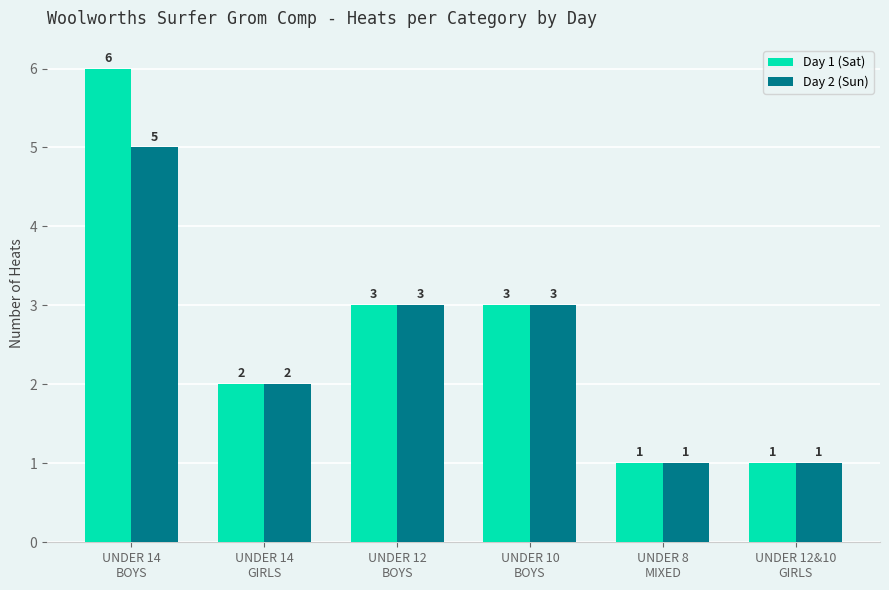

The value of Day 2 (Sun) at UNDER 14
BOYS is 3. True or false?

False